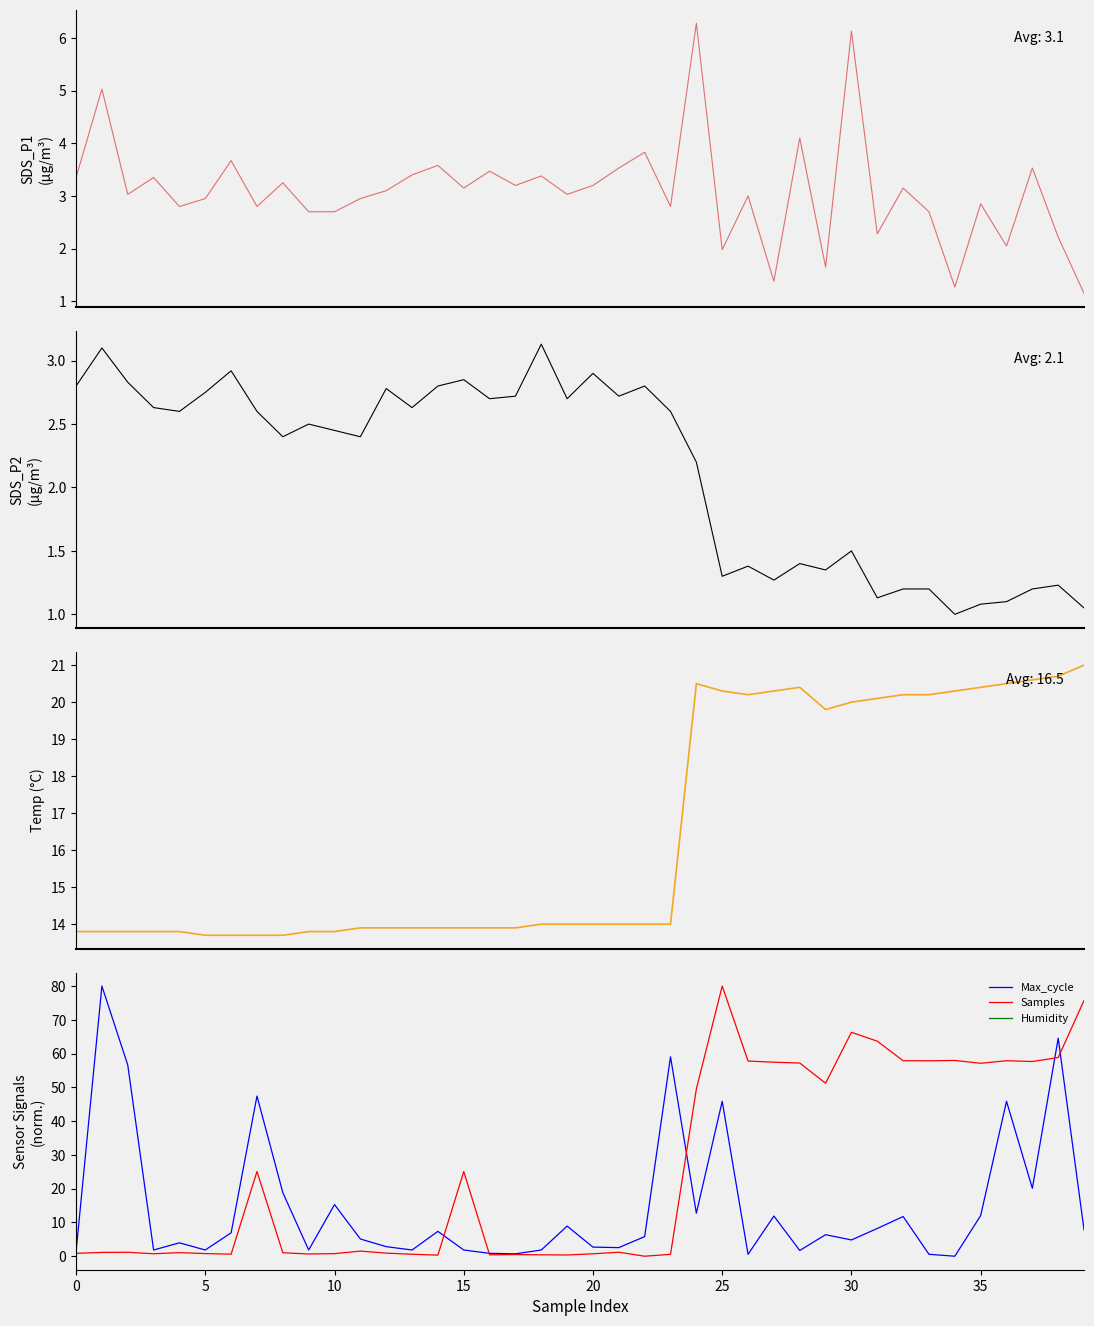

What is the average value of the SDS_P1 series?

3.1